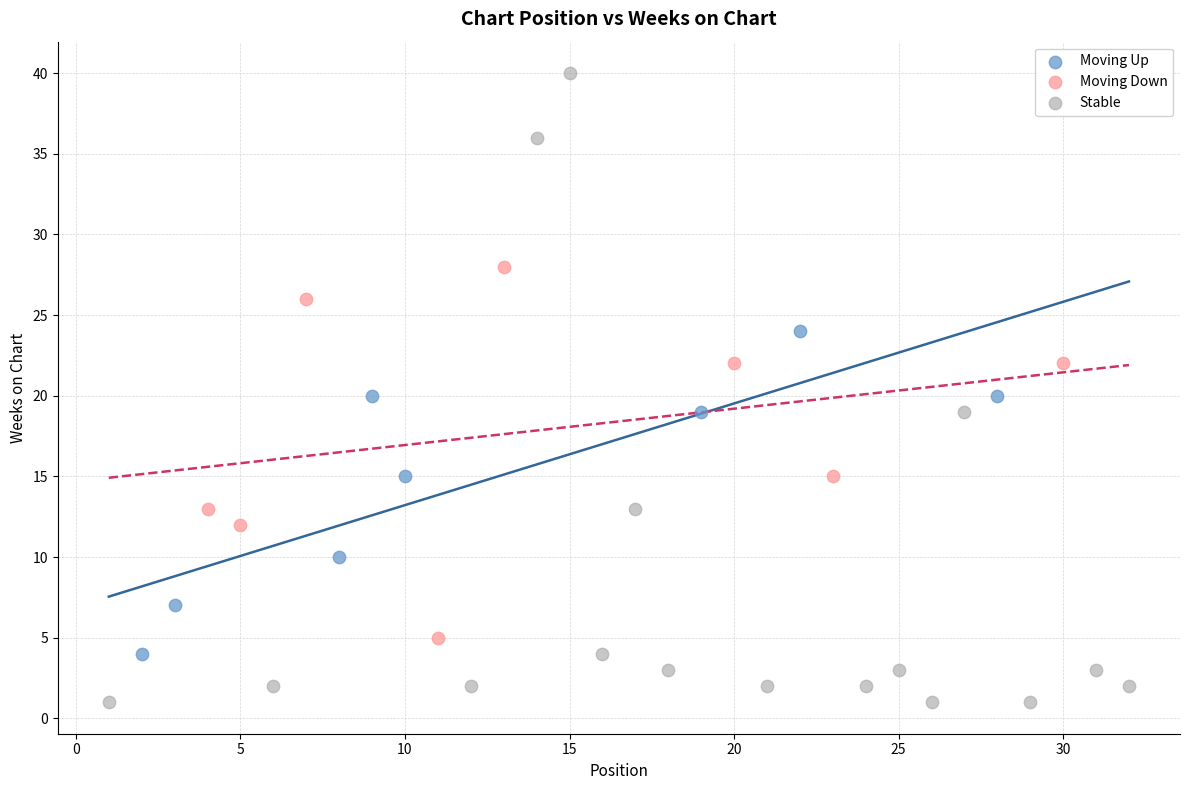

Which series reaches the minimum Y coordinate?

Stable